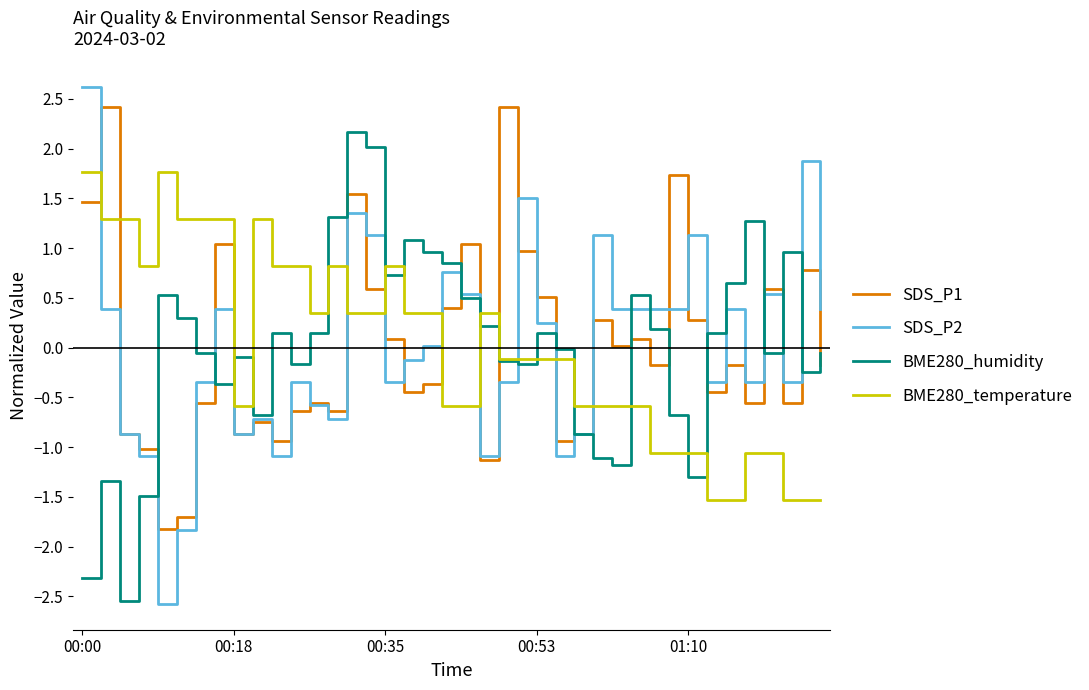

Which series has the widest spread of values?

SDS_P2